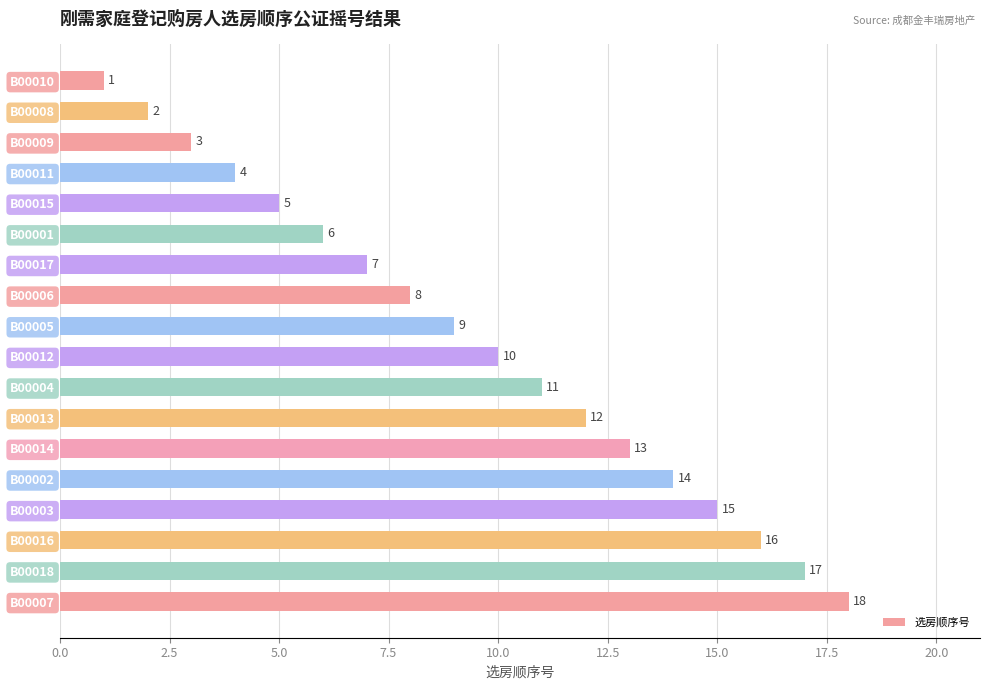

What position from the bottom is B00010?

18